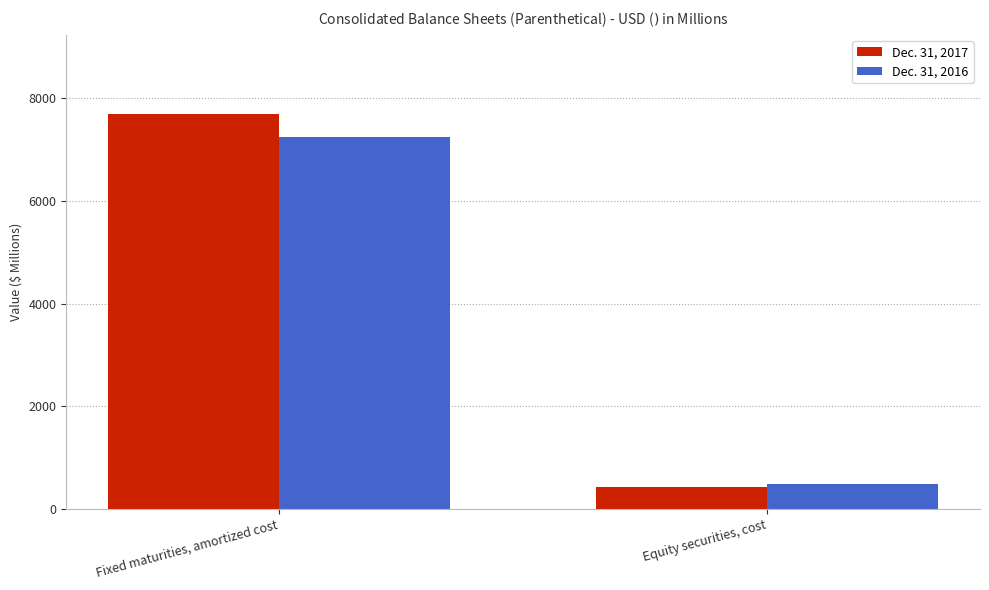

What is the total value across all series at Equity securities, cost?

932.1